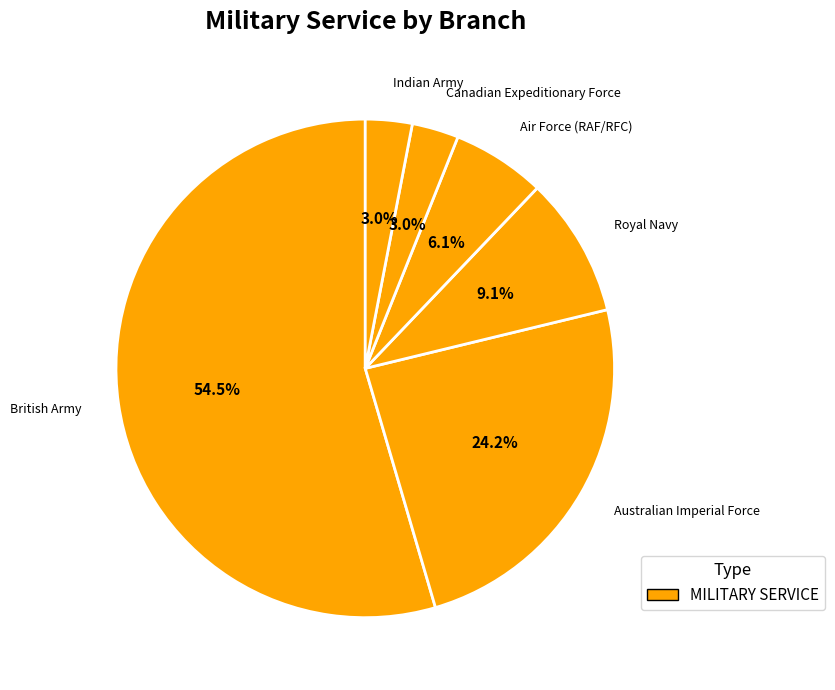

What percentage do Canadian Expeditionary Force and British Army together represent?

57.6%